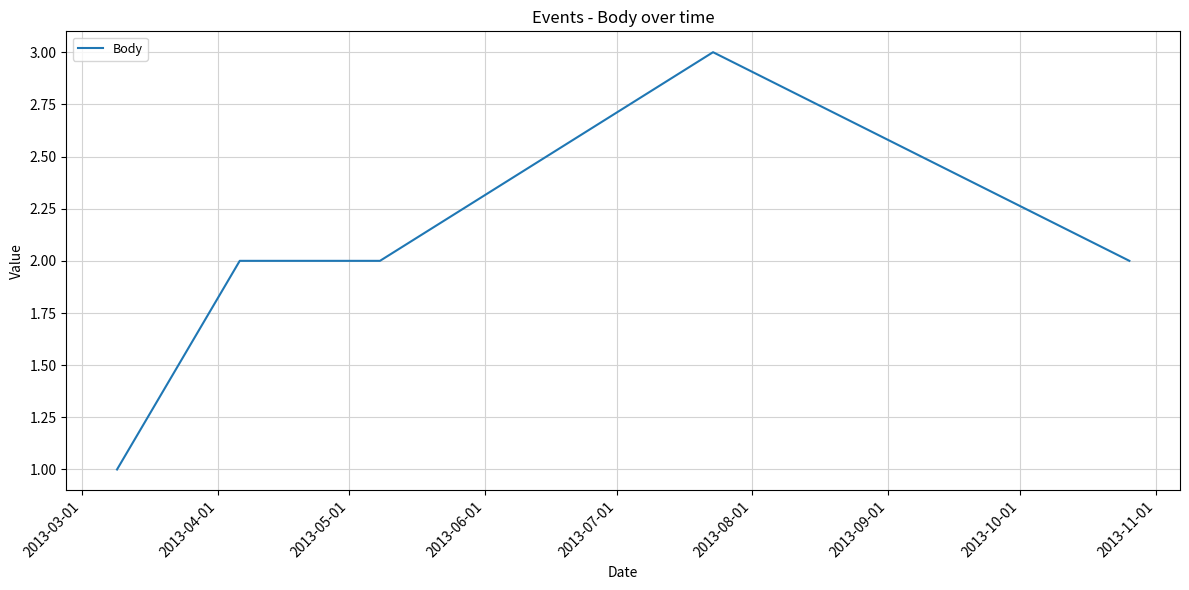

What is the maximum value shown in the chart?

3